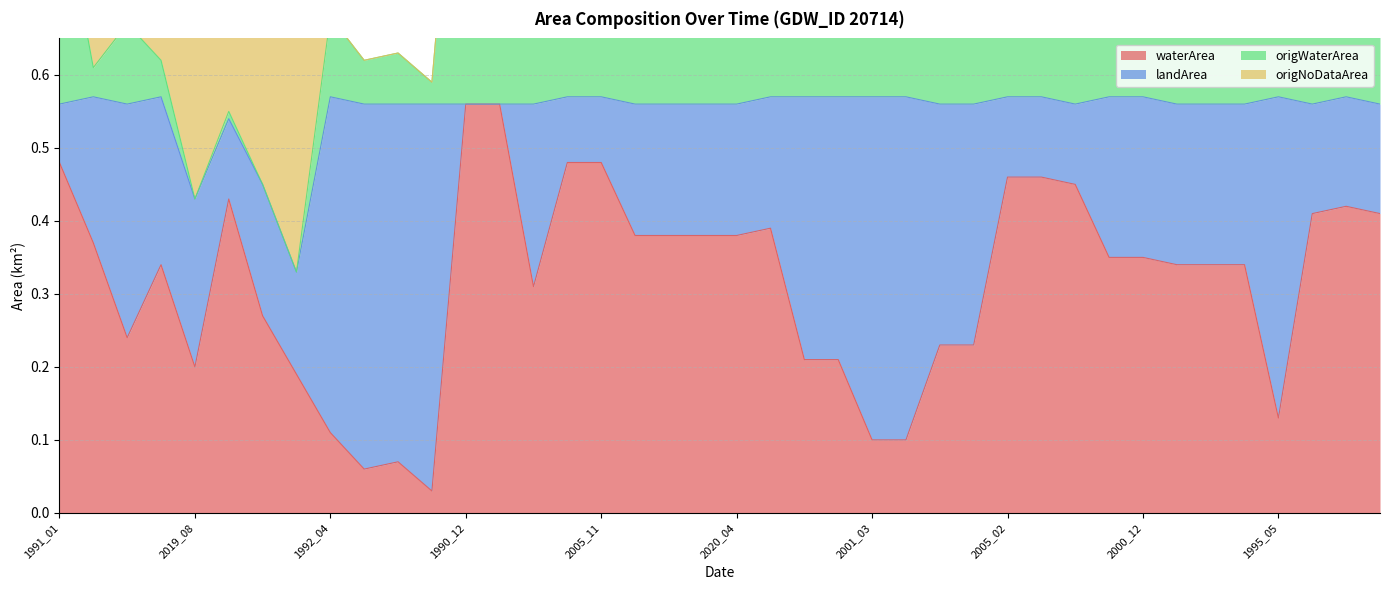

At how many categories does at least one series exceed 0?

40